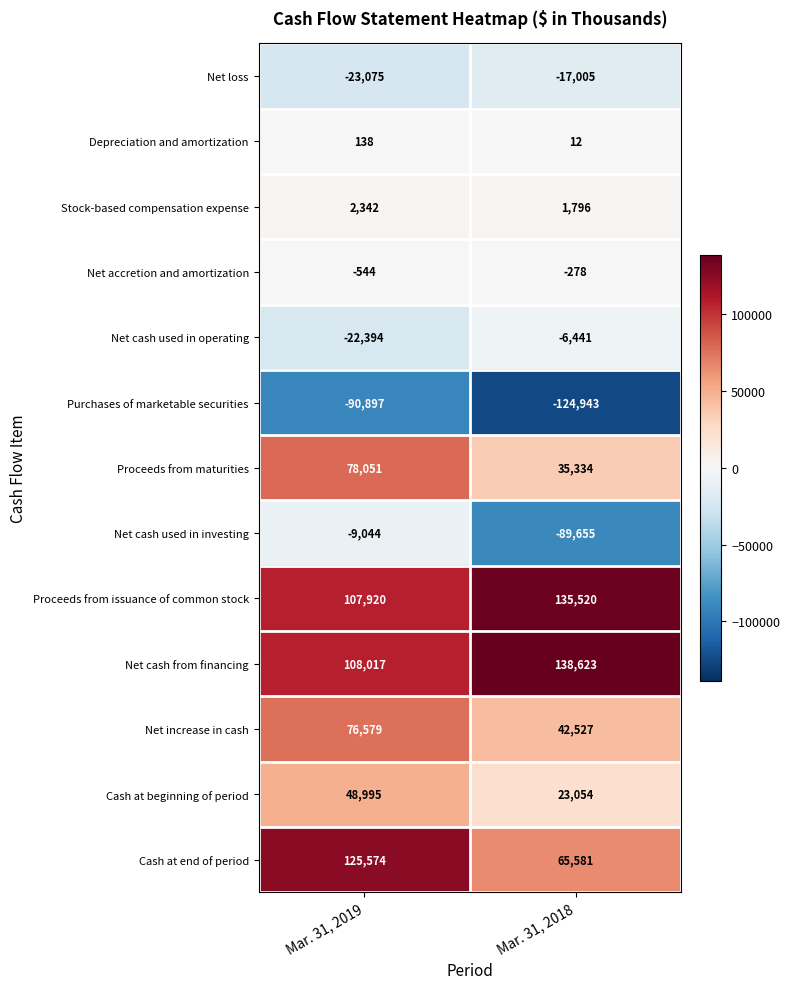

What is the difference between the highest and lowest values at Mar. 31, 2018?

263566